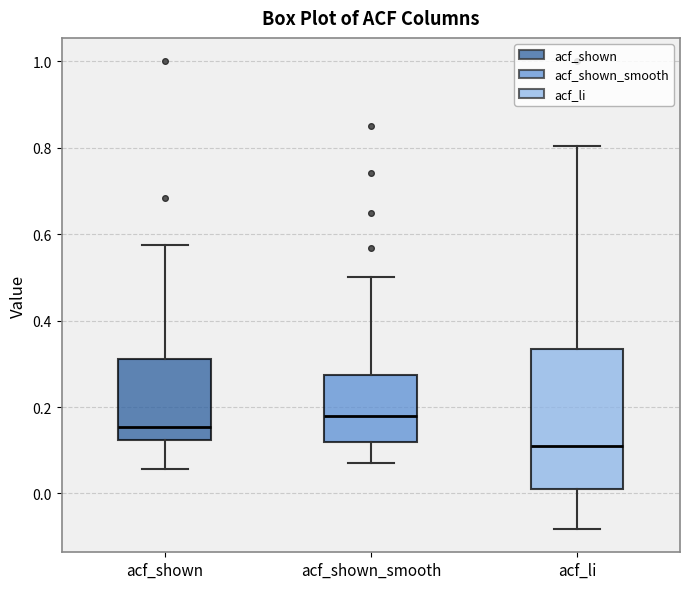

Which box has the highest median line?

acf_shown_smooth